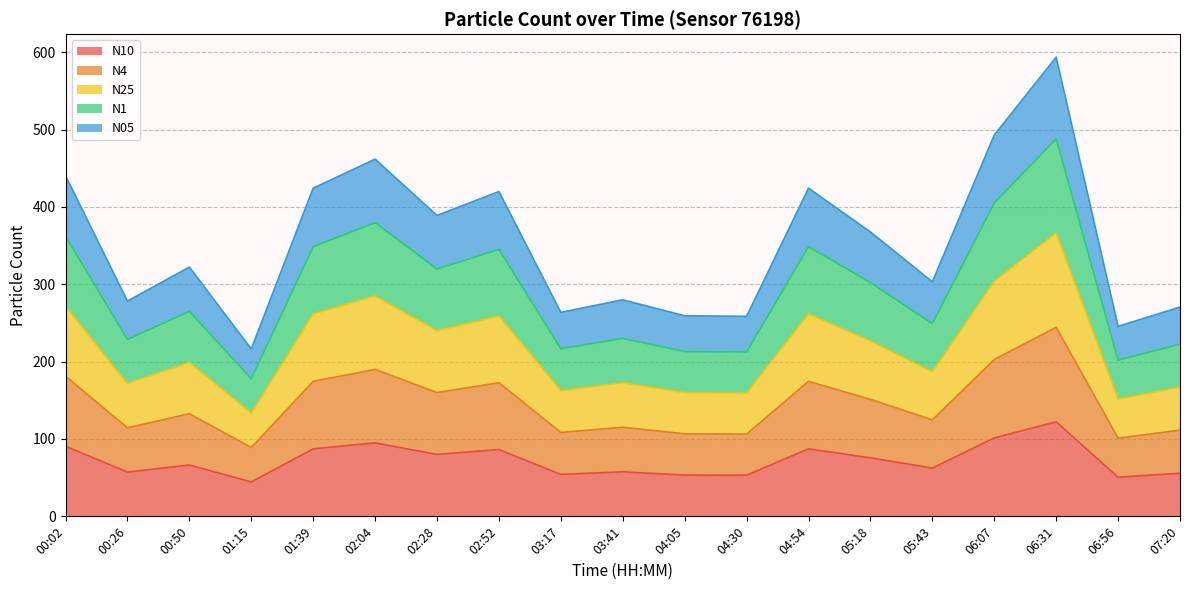

At which category is the sum across all series the highest?

06:31